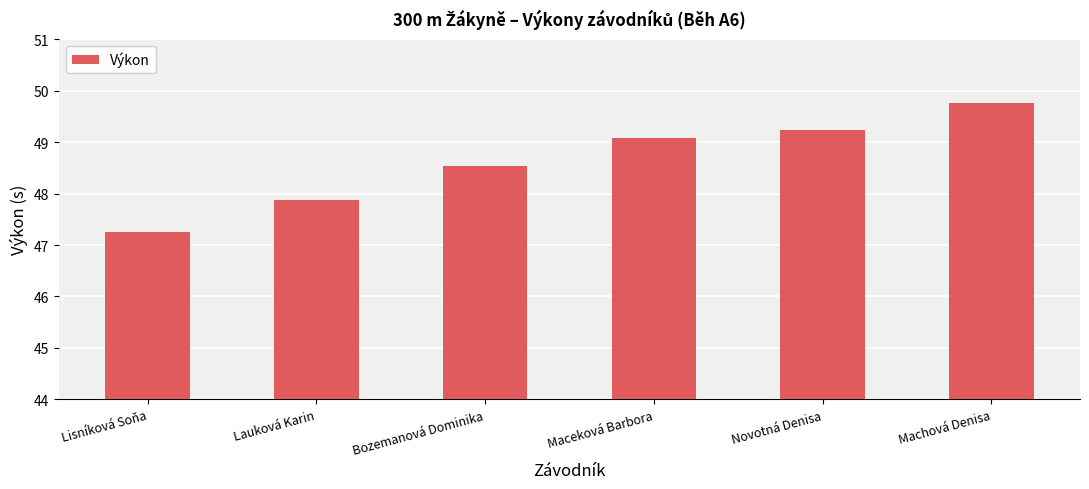

At which label is the value closest to 48?

Lauková Karin